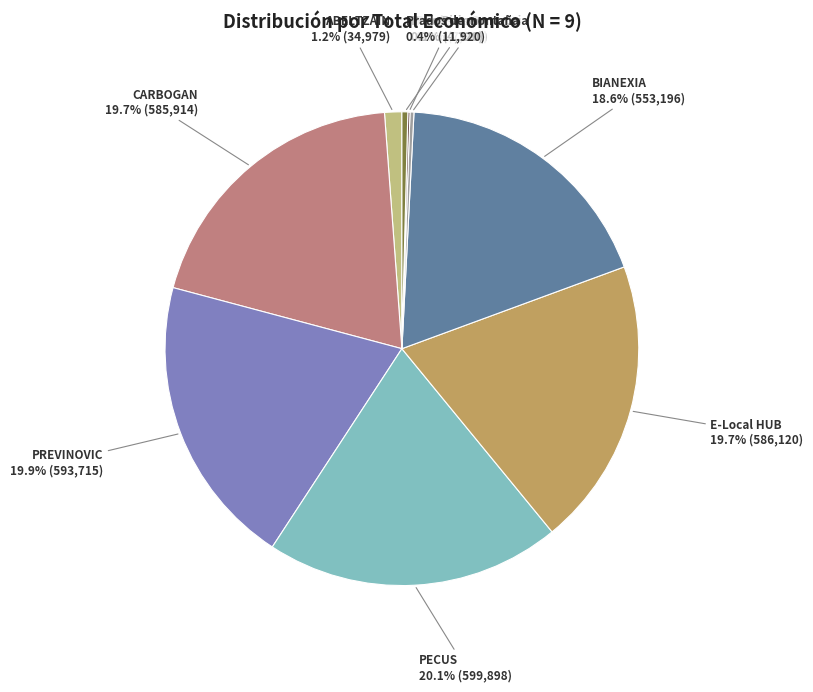

Does any single category account for the majority?

No